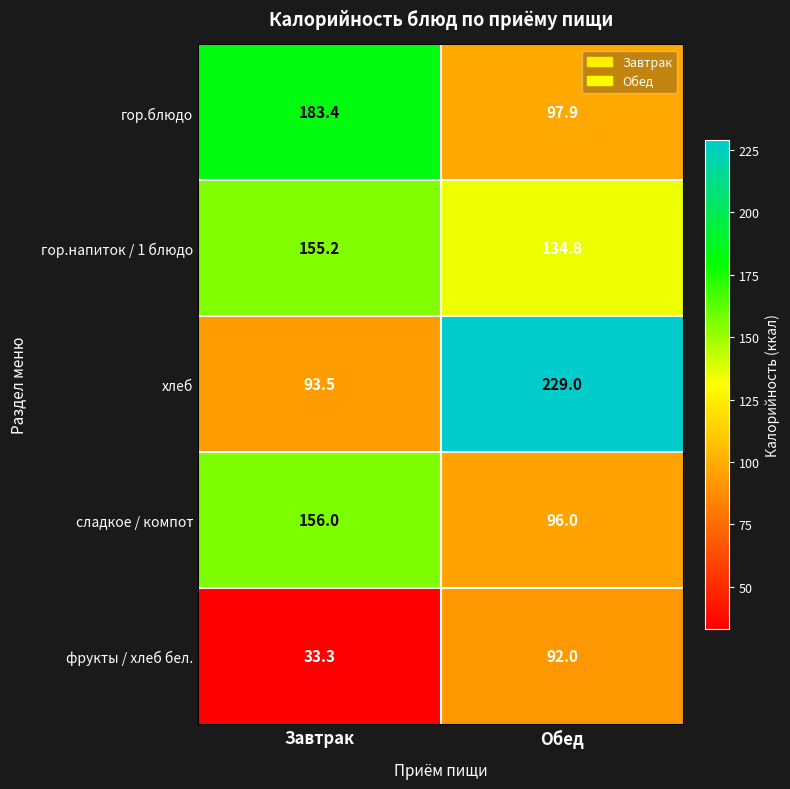

What is the approximate value of гор.напиток / 1 блюдо at Завтрак?

155.2